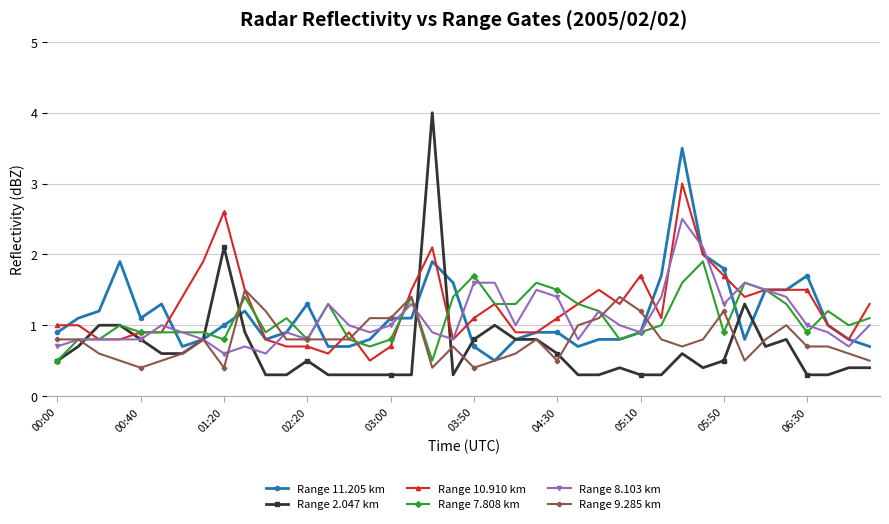

What is the lowest value of the Range 11.205 km series?

0.5